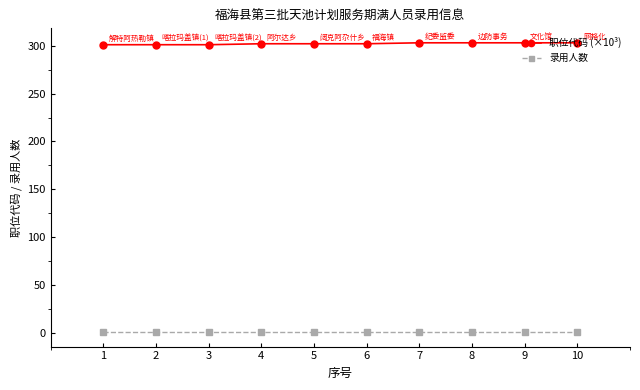

True or false: 职位代码 (×10³) and 录用人数 intersect in this chart.

False